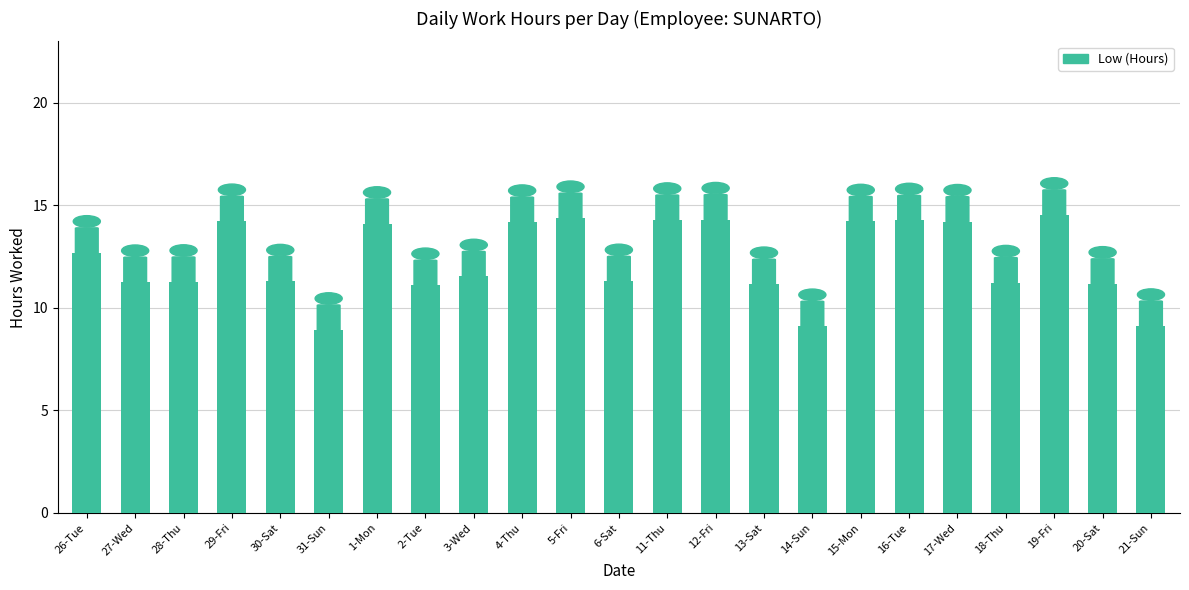

What position from the right is 15-Mon?

7